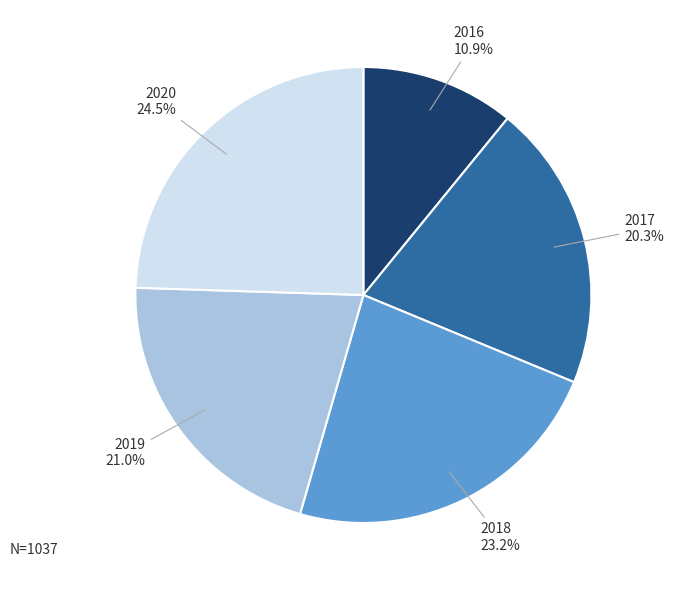

What is the largest slice in the pie chart?

2020